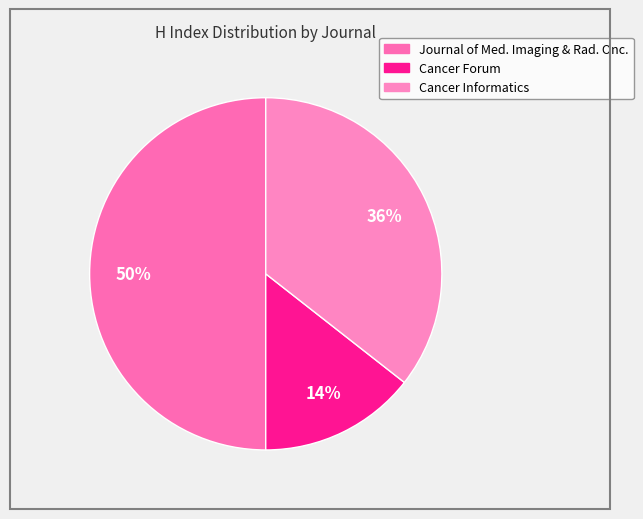

Which slice is the smallest?

Cancer Forum